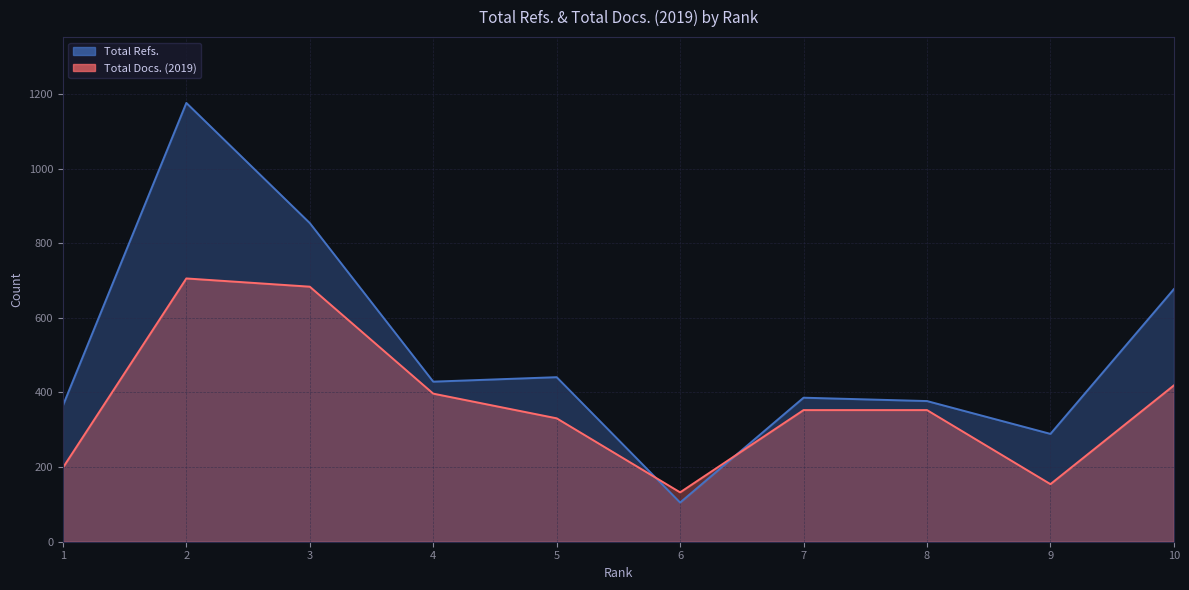

How many categories are shown in the chart?

10